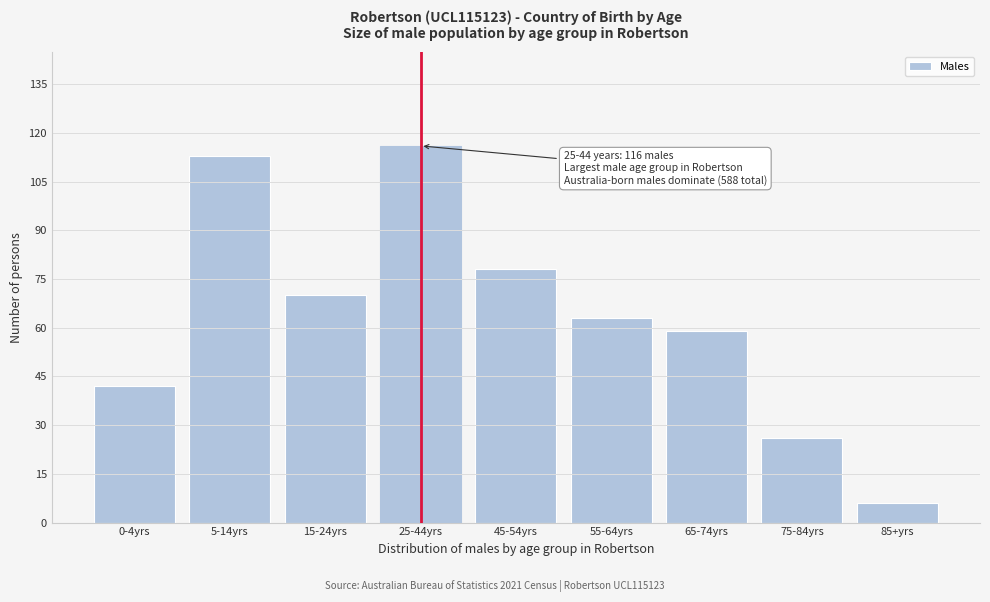

Reading left to right, transcribe all the data shown in this chart.

0-4yrs=42	5-14yrs=113	15-24yrs=70	25-44yrs=116	45-54yrs=78	55-64yrs=63	65-74yrs=59	75-84yrs=26	85+yrs=6